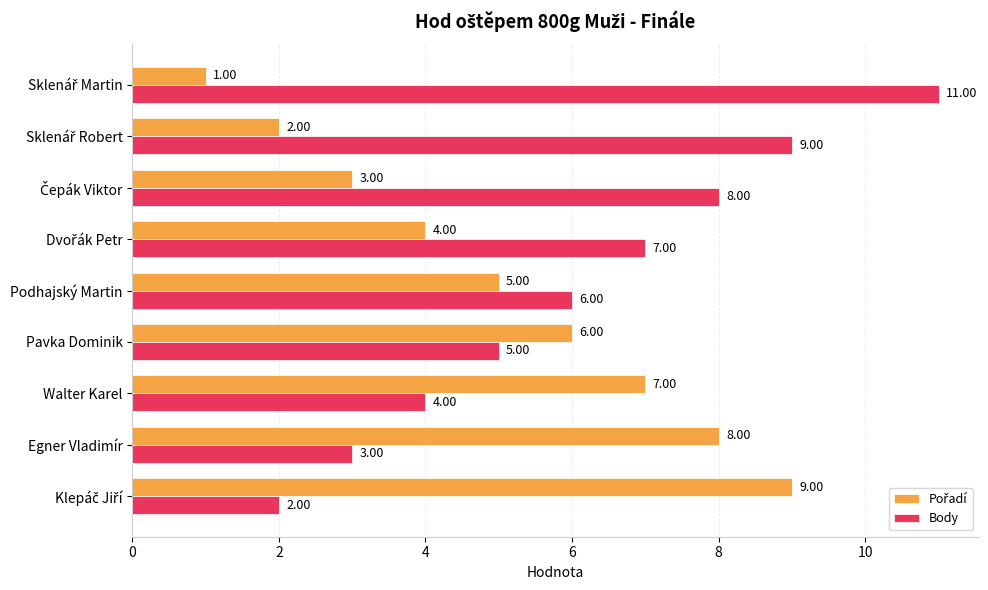

Which series has the largest total across all categories?

Body